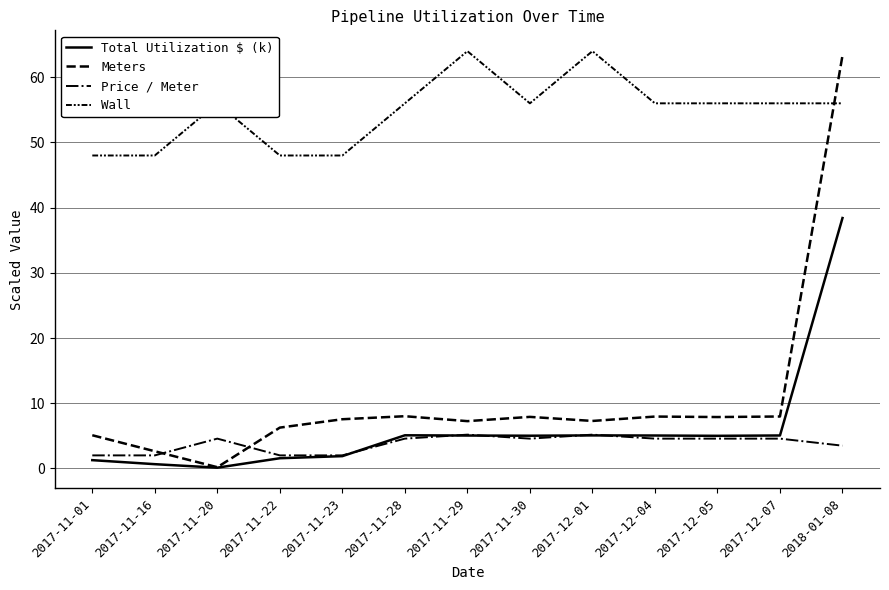

How many lines are shown in the chart?

4